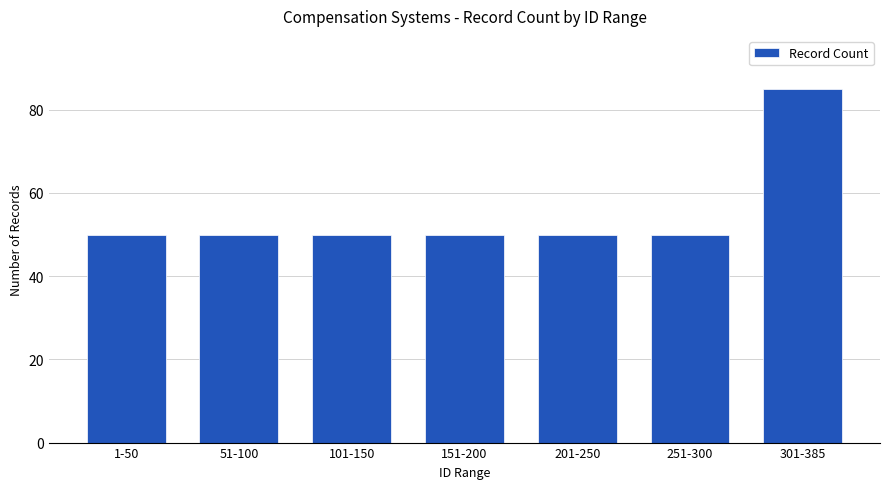

Does the chart contain any negative values?

No